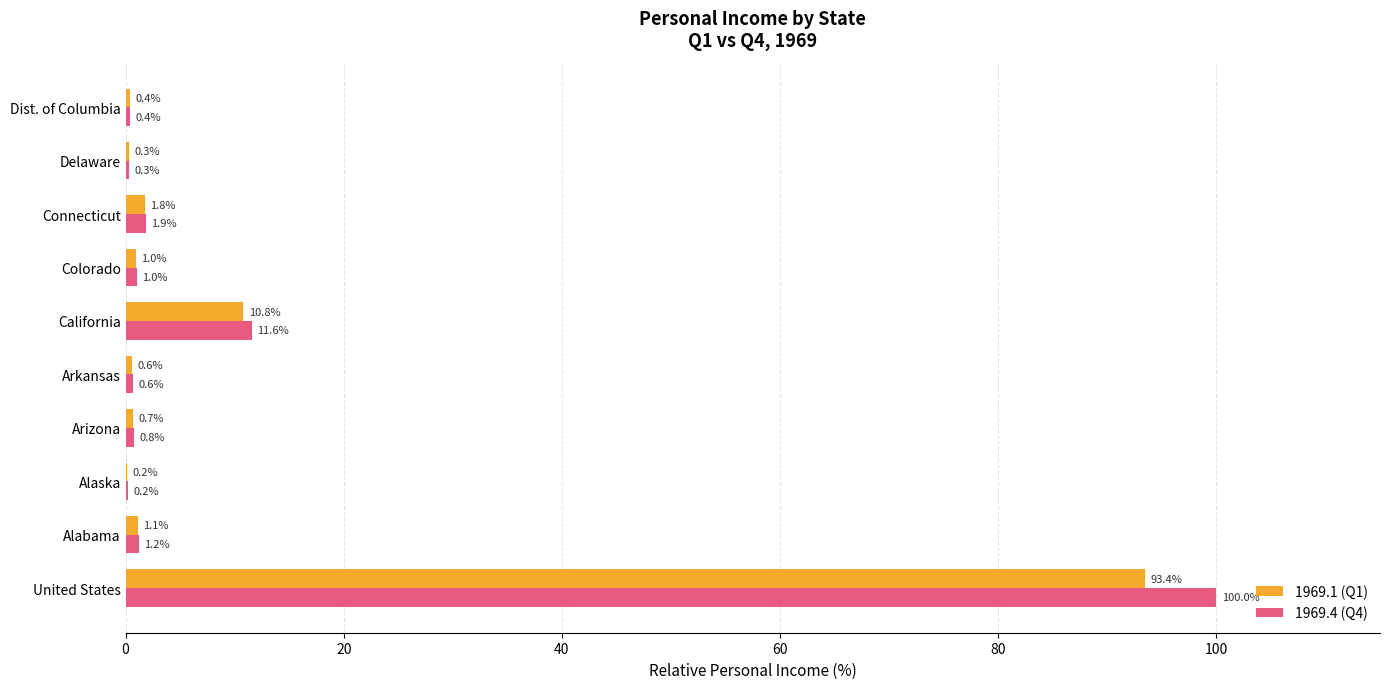

Where is 1969.4 (Q4) nearest to the value 50?

California